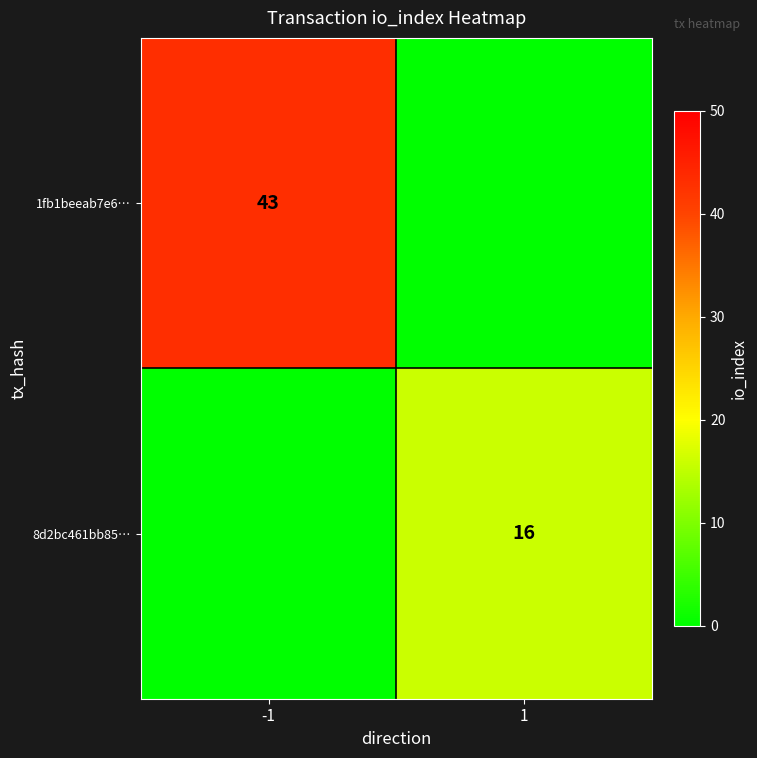

The 1fb1beeab7e6… series shows 43 at -1. True or false?

True